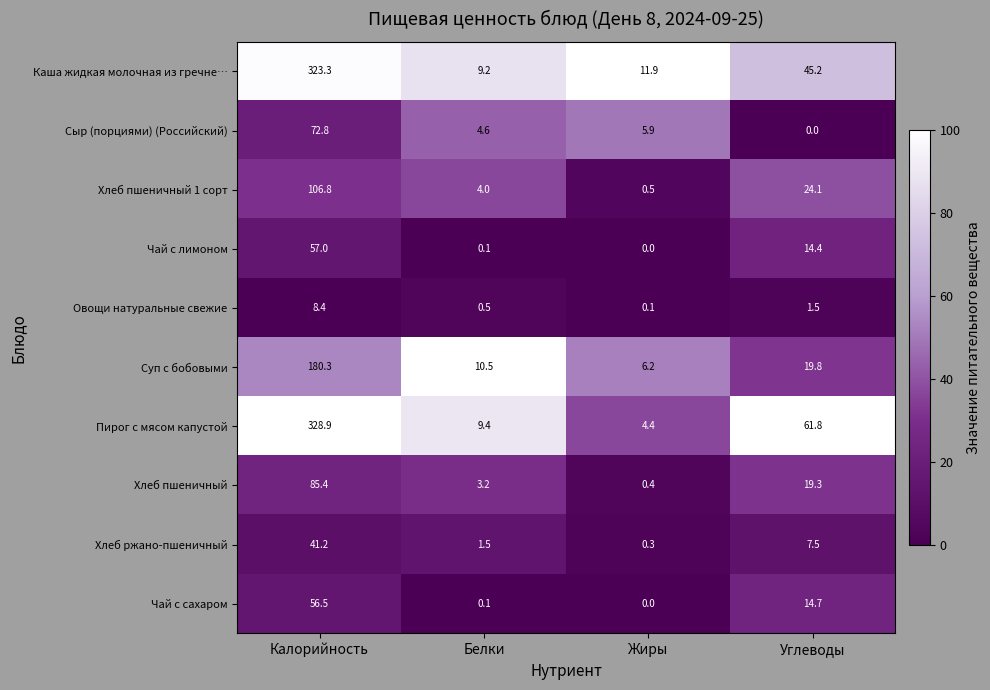

How many distinct data groups are displayed?

10